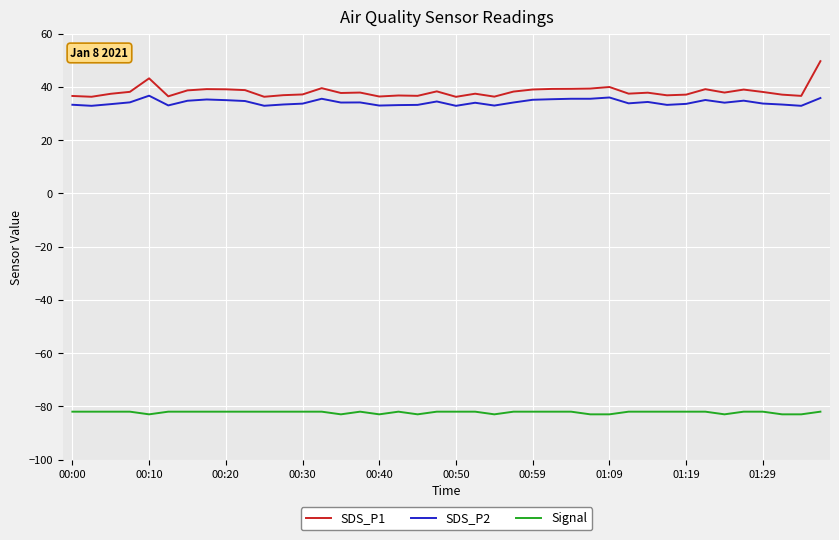

In SDS_P1, how many points are lower than both neighbors (excluding endpoints)?

12